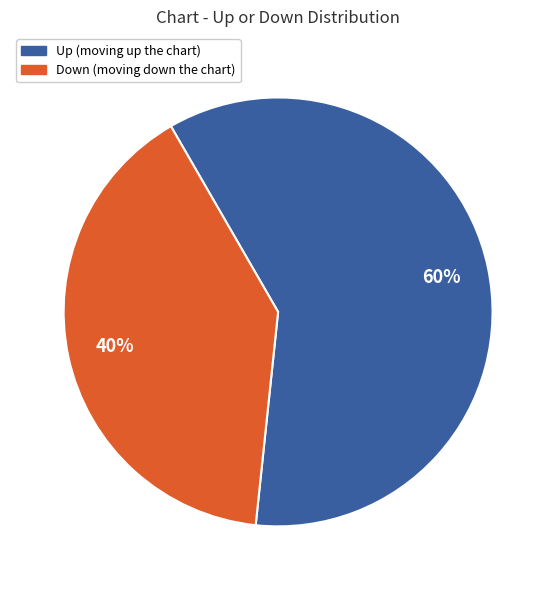

Does any single category account for the majority?

Yes